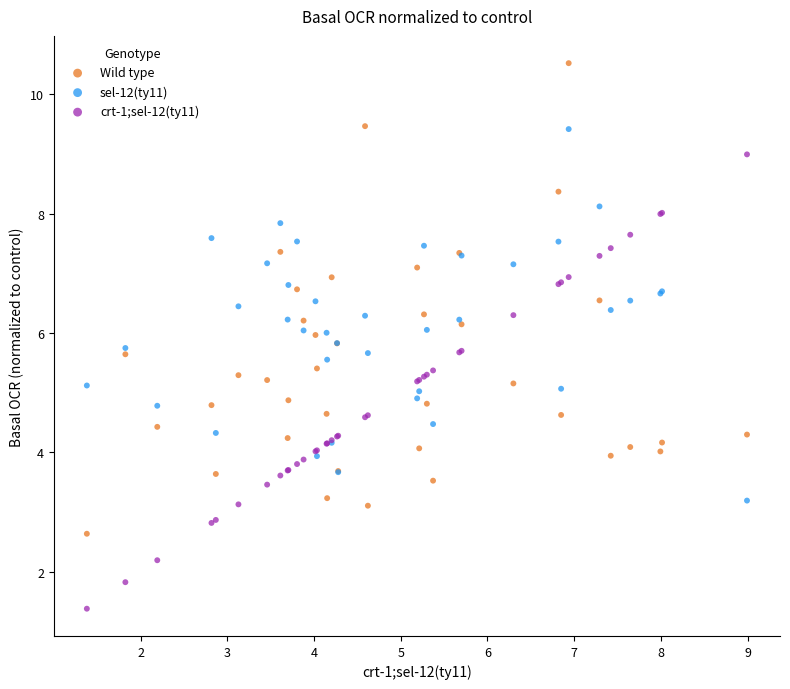

What is the X range (max minus min) for the scatter plot?

7.6